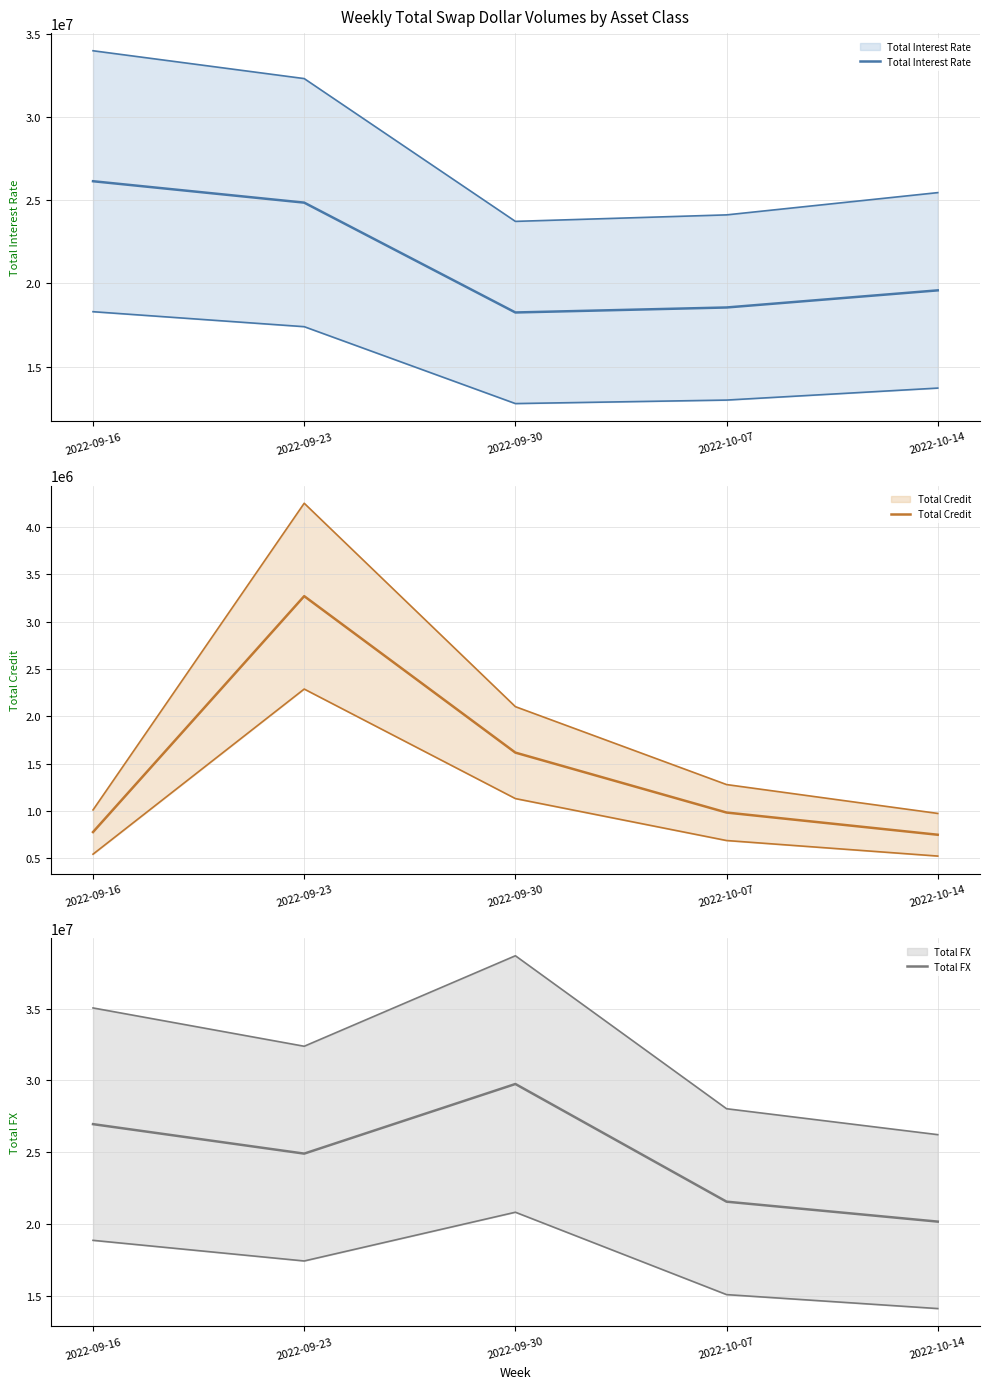

At which label is Total FX closest to 24963162?

2022-09-23